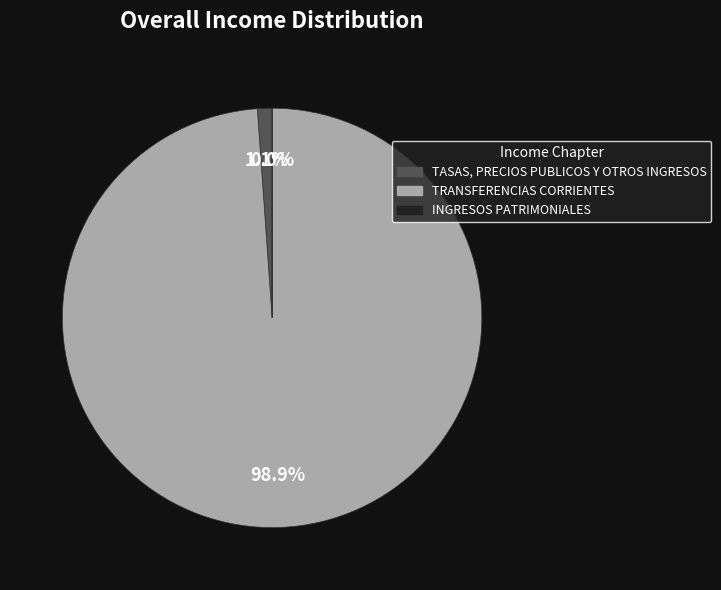

How much of the chart is everything except TRANSFERENCIAS CORRIENTES?

1.1%